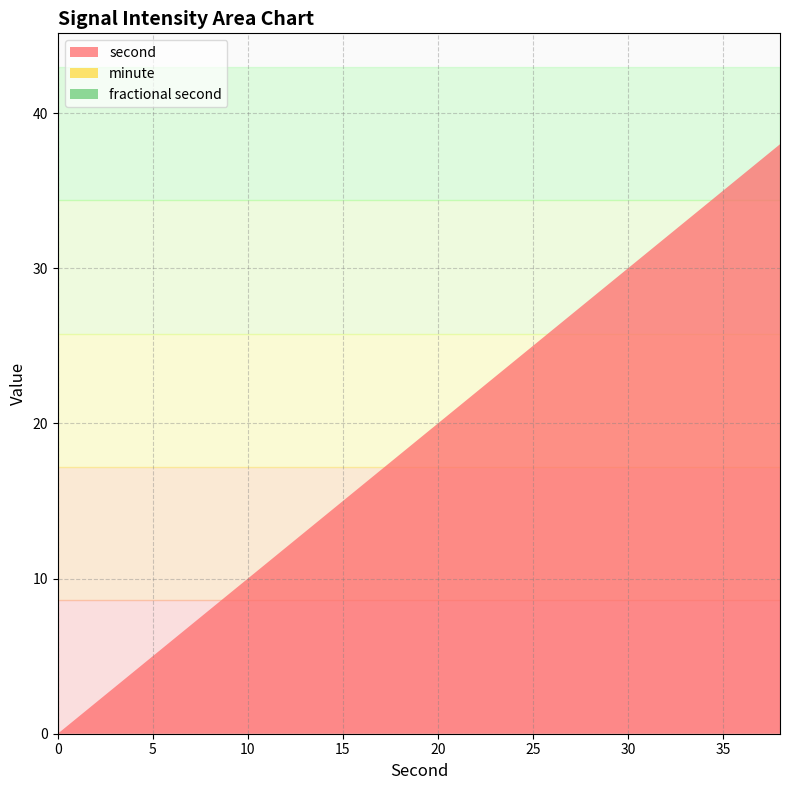

Reading right to left, list all the values displayed in this chart.

second: 38=38	36=36	34=34	32=32	30=30	28=28	26=26	24=24	22=22	20=20	18=18	16=16	14=14	12=12	10=10	8=8	6=6	4=4	2=2	0=0
minute: 38=0	36=0	34=0	32=0	30=0	28=0	26=0	24=0	22=0	20=0	18=0	16=0	14=0	12=0	10=0	8=0	6=0	4=0	2=0	0=0
fractional second: 38=0	36=0	34=0	32=0	30=0	28=0	26=0	24=0	22=0	20=0	18=0	16=0	14=0	12=0	10=0	8=0	6=0	4=0	2=0	0=0